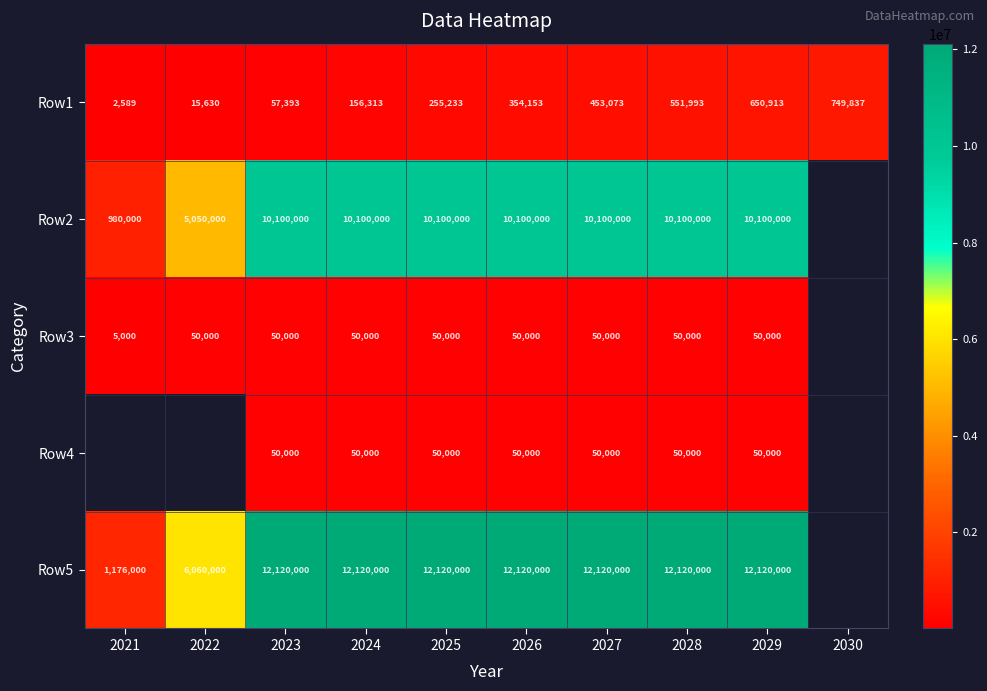

What is the difference between the highest and lowest values at 2029?

12070000